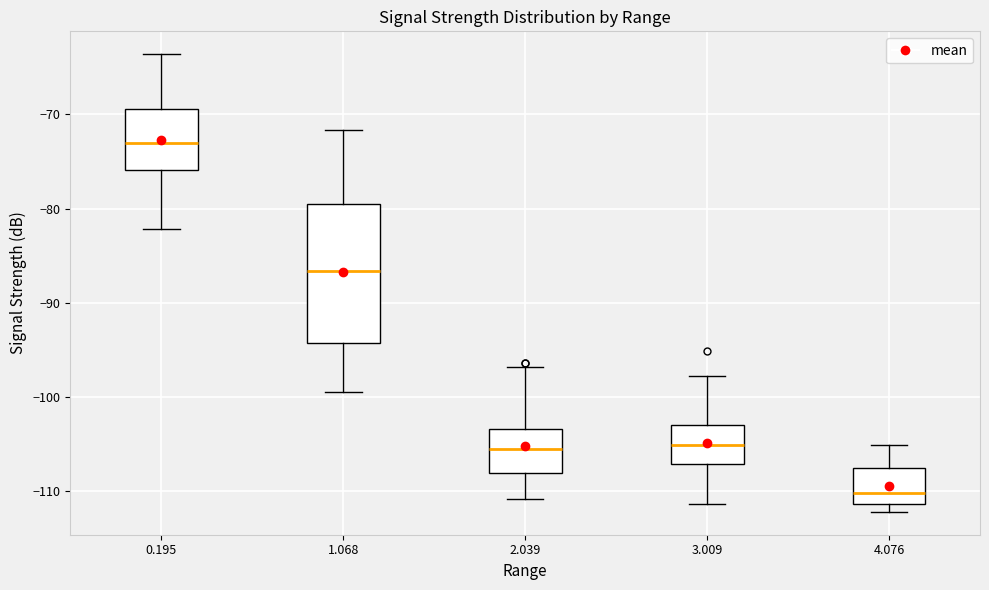

Comparing the boxes themselves (not the whiskers), which one is the tallest?

1.068